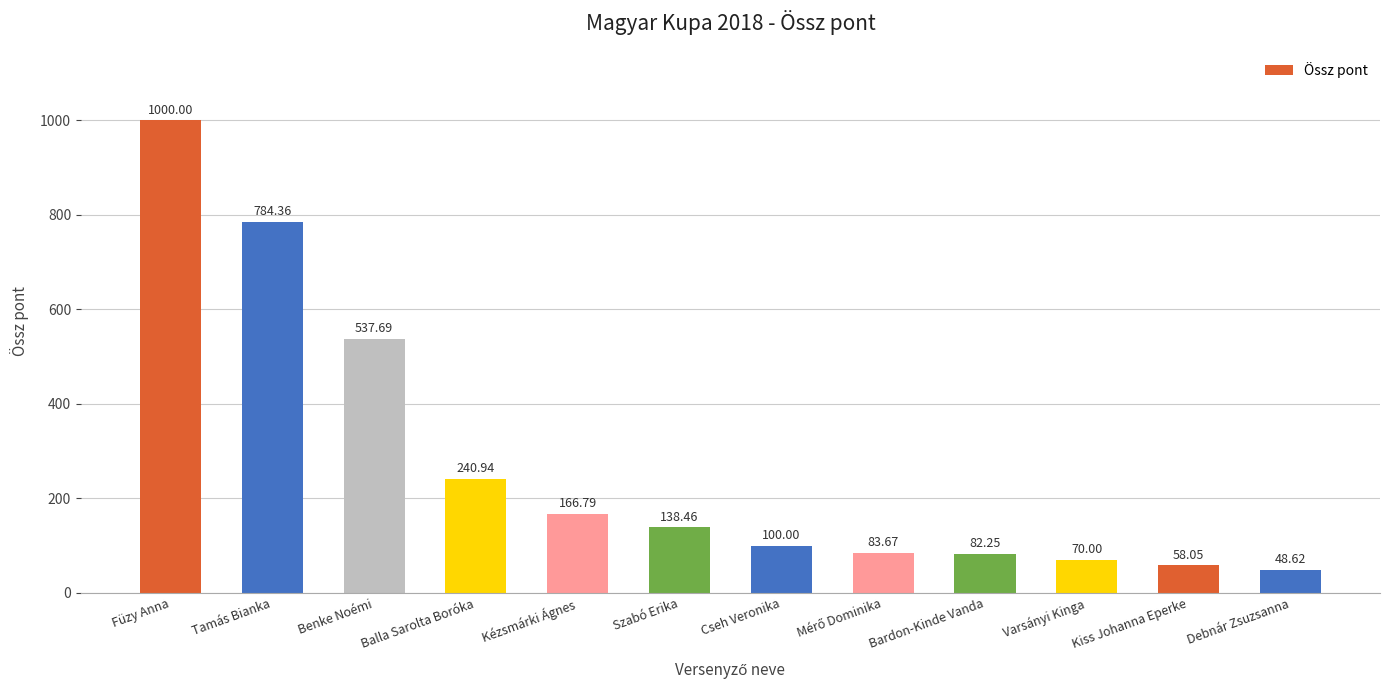

What is the sum of the values at Debnár Zsuzsanna and Varsányi Kinga?

118.6